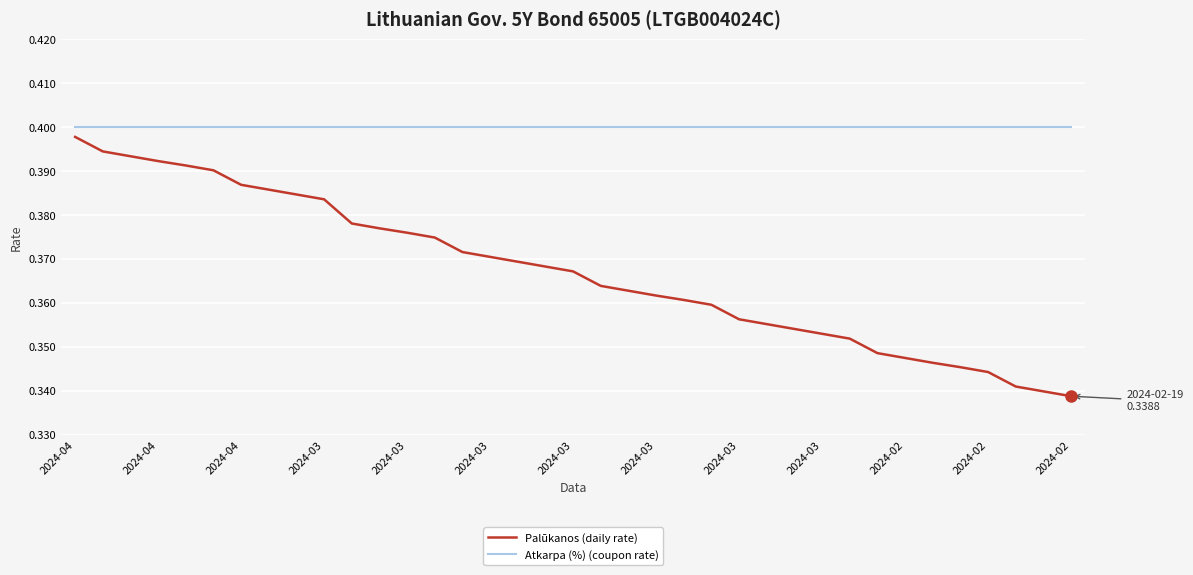

What are all the series names shown in the legend?

Palūkanos (daily rate), Atkarpa (%) (coupon rate)